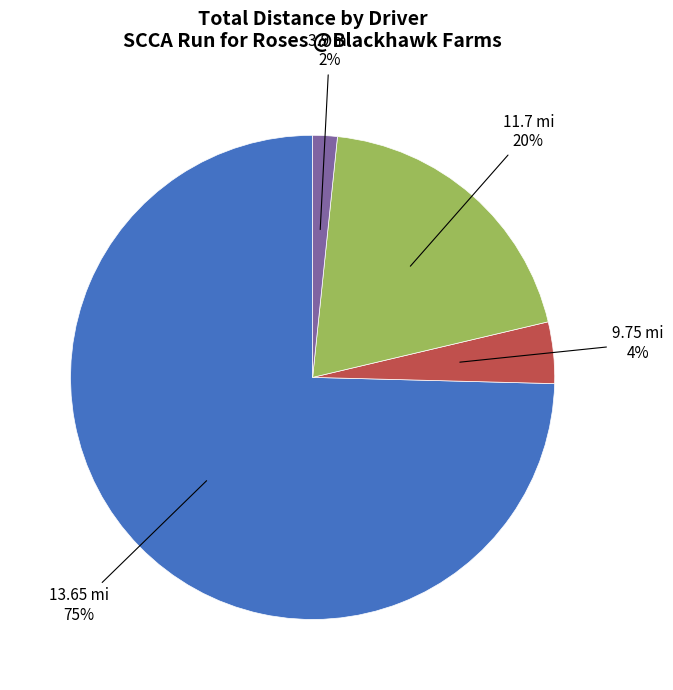

To the nearest percent, what is the average slice percentage?

25%